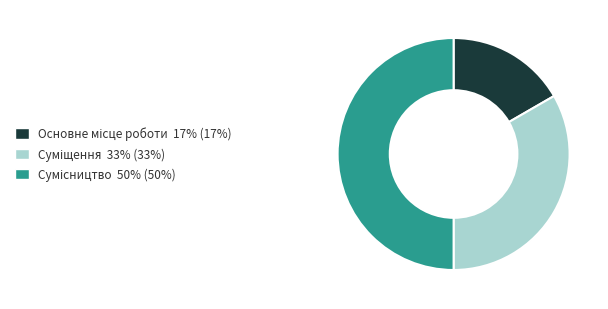

How many segments does this pie chart have?

3